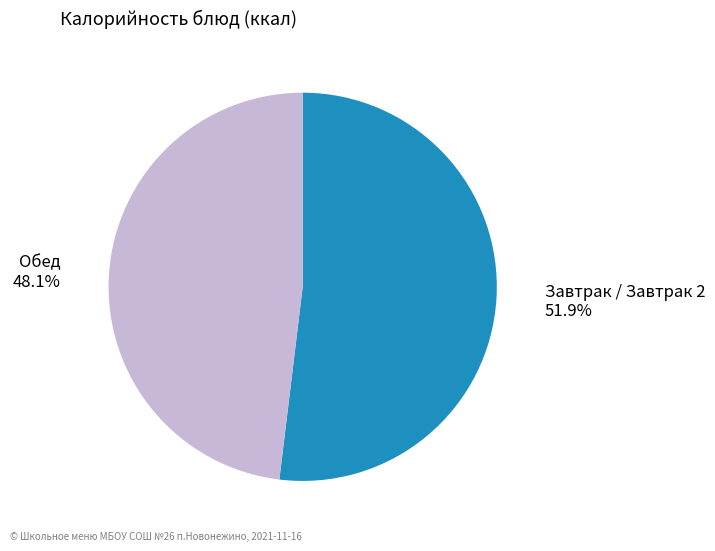

Does any single category account for the majority?

Yes